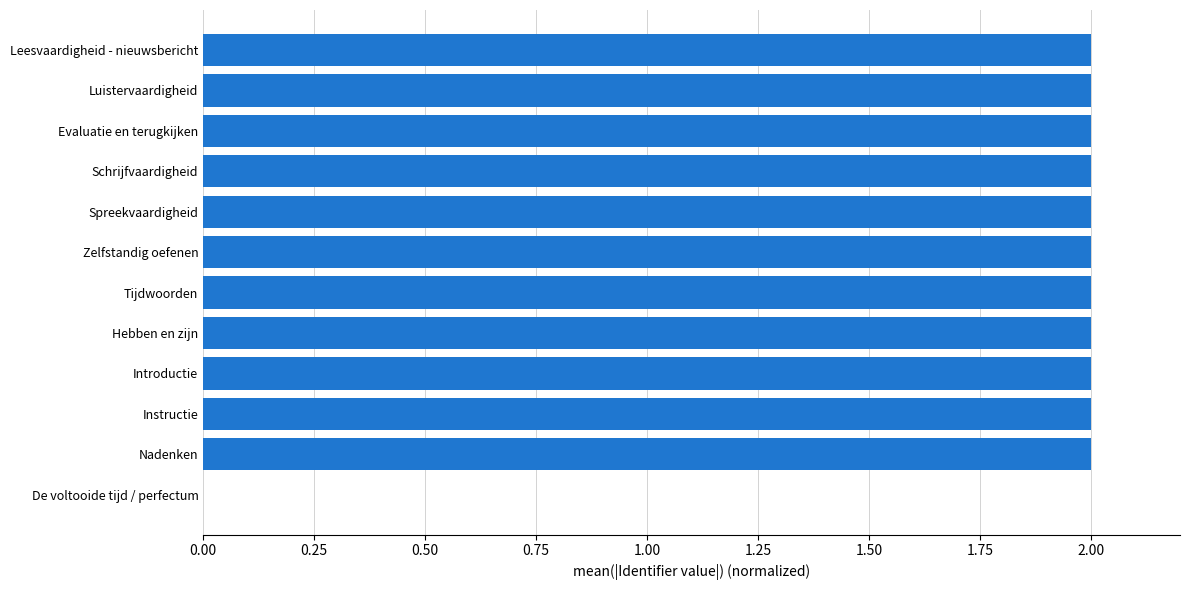

What is the ratio of the value at Luistervaardigheid to the value at Leesvaardigheid - nieuwsbericht?

1.0